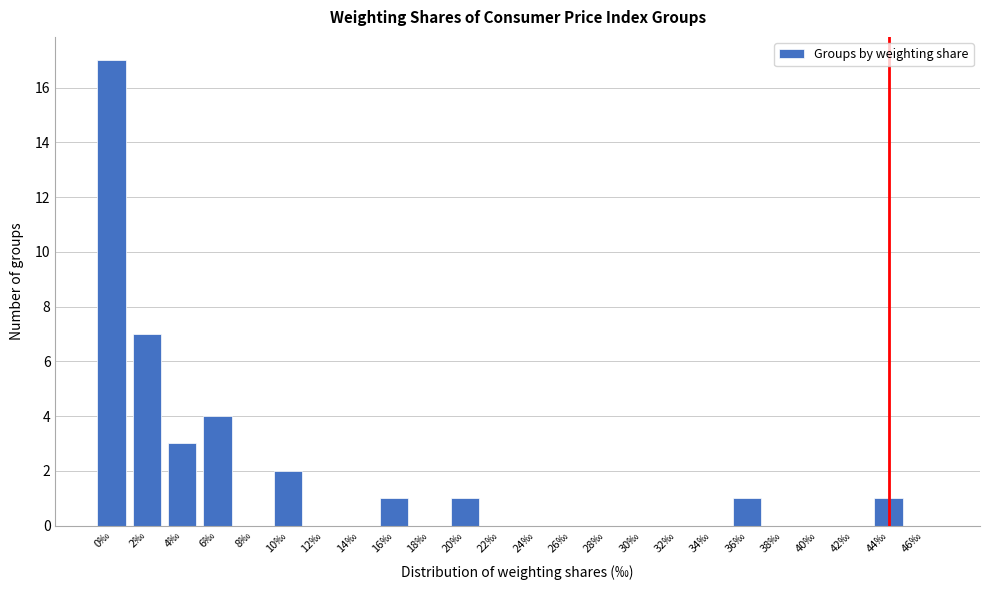

Reading right to left, extract all data points from this chart.

46‰=0	44‰=1	42‰=0	40‰=0	38‰=0	36‰=1	34‰=0	32‰=0	30‰=0	28‰=0	26‰=0	24‰=0	22‰=0	20‰=1	18‰=0	16‰=1	14‰=0	12‰=0	10‰=2	8‰=0	6‰=4	4‰=3	2‰=7	0‰=17